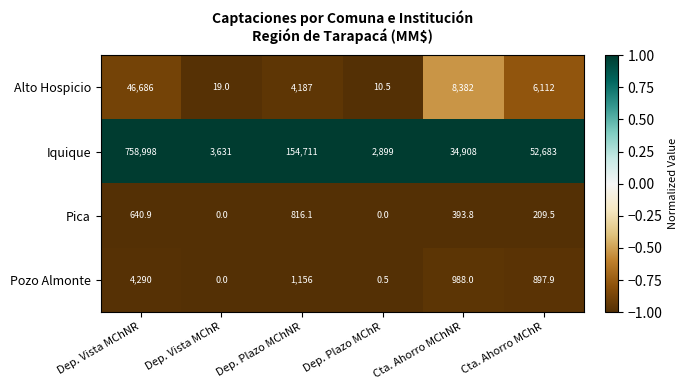

What is the lowest value of the Alto Hospicio series?

10.5